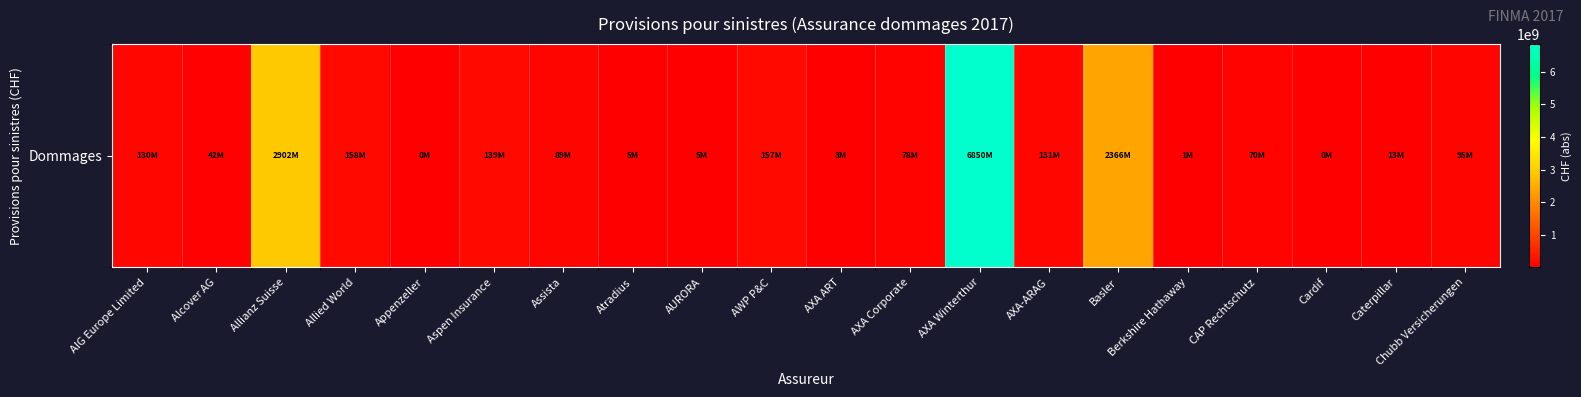

True or false: the data shows 64608050 at Chubb Versicherungen.

False